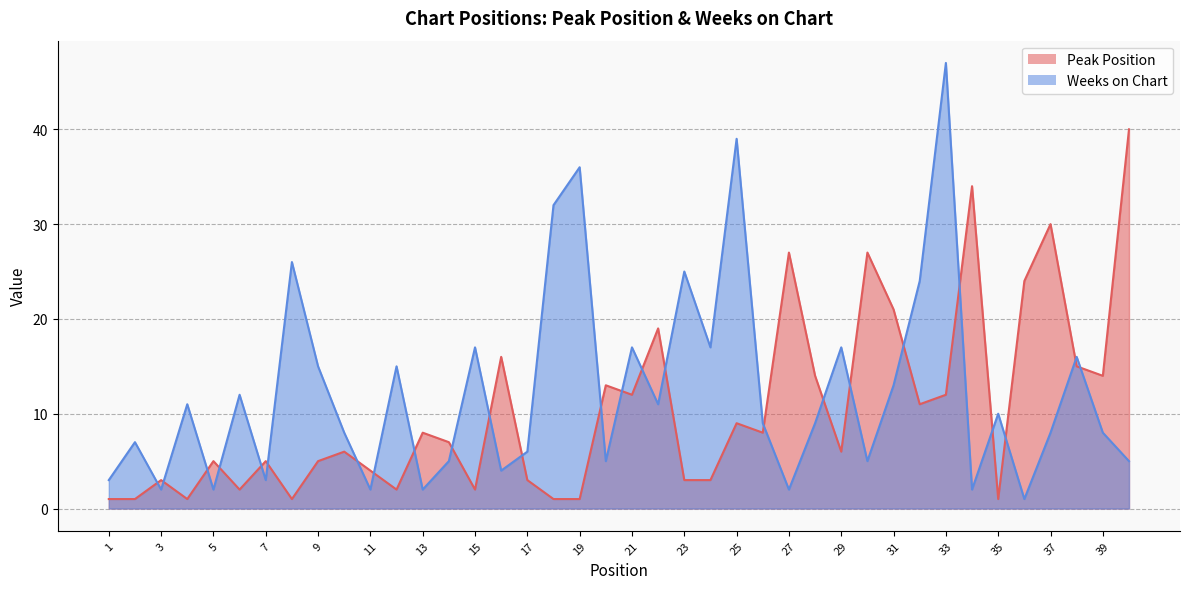

What is the value of the Weeks on Chart point at the 10th from the left?

8